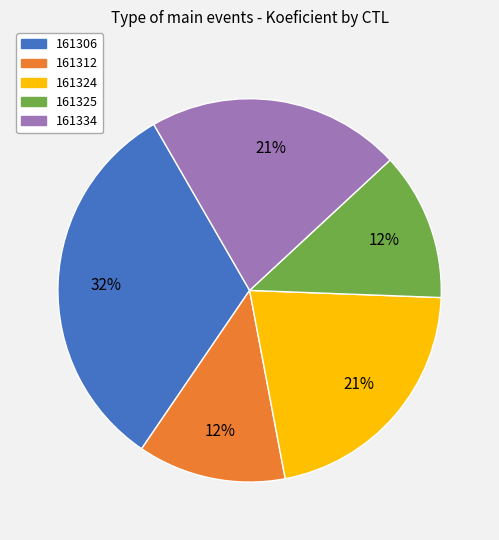

True or false: 161325 accounts for 1% of the total.

False